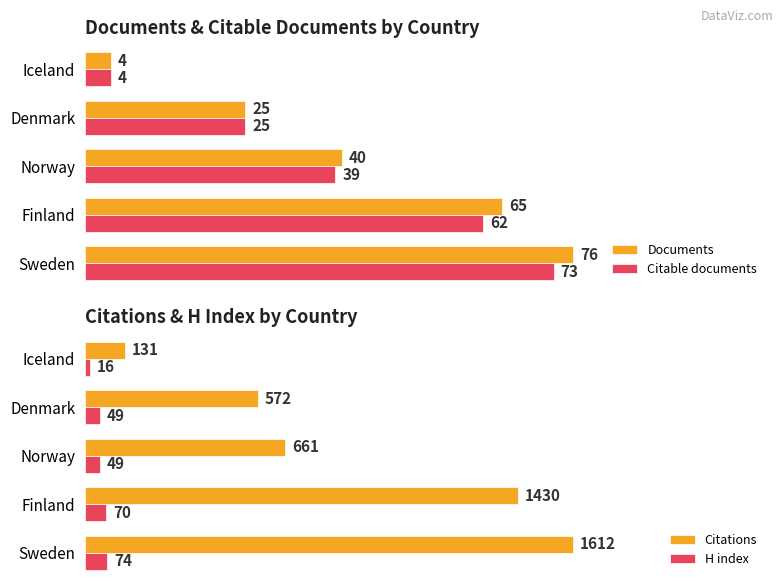

At which label is Documents closest to 40?

Norway